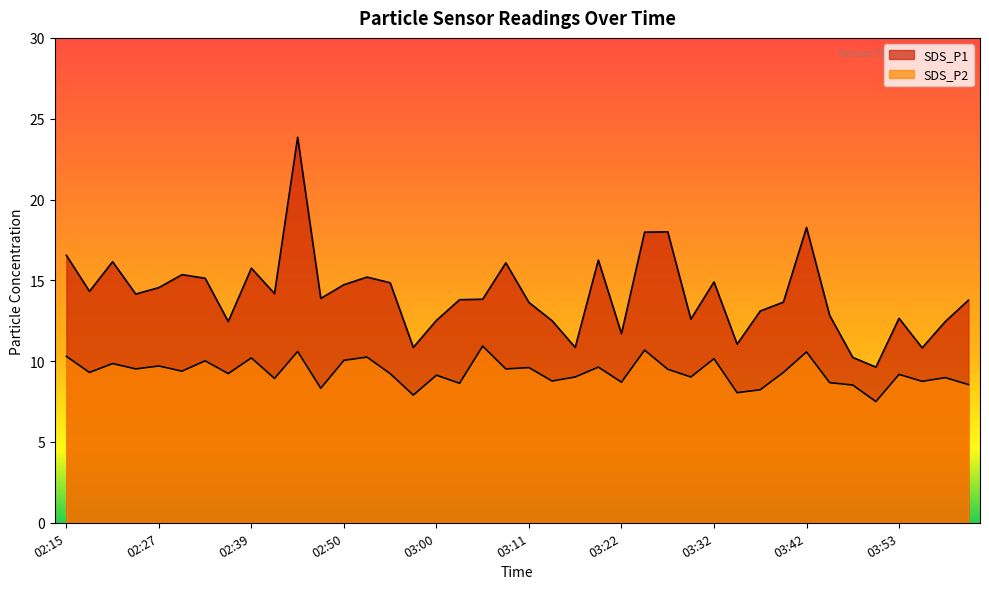

True or false: SDS_P1 has a value of 16.4 at 03:30.

False